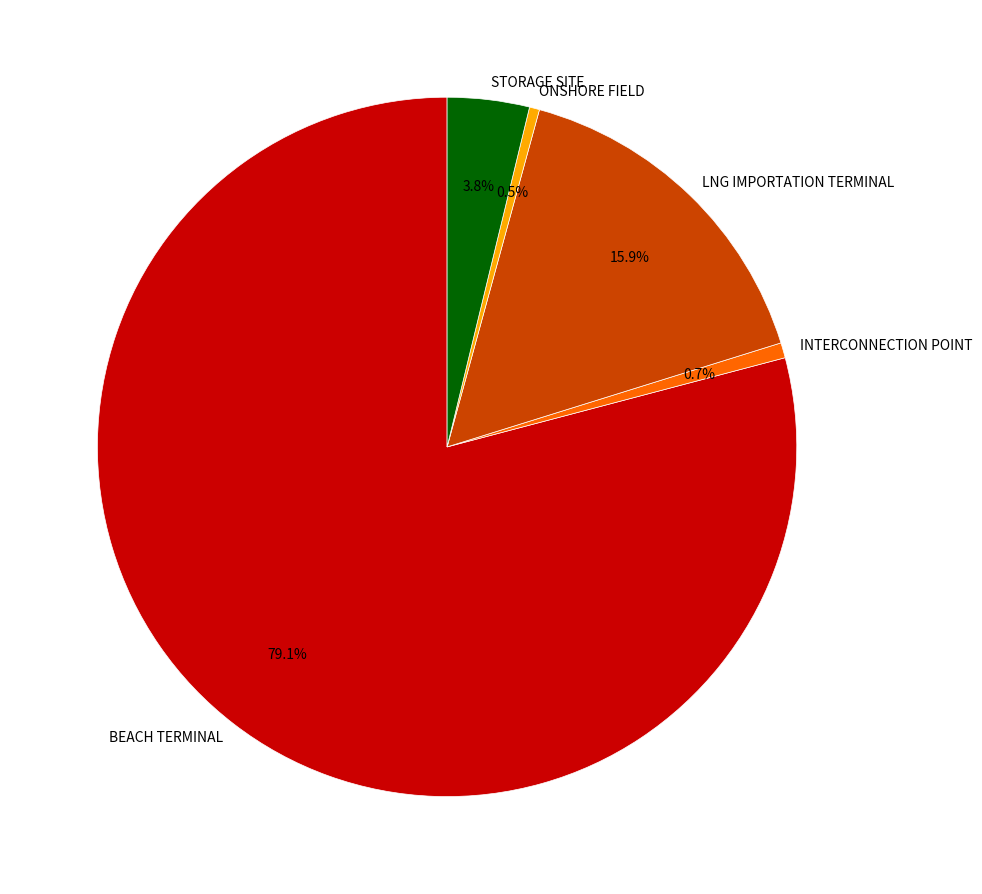

To the nearest percent, what is the average slice percentage?

20%